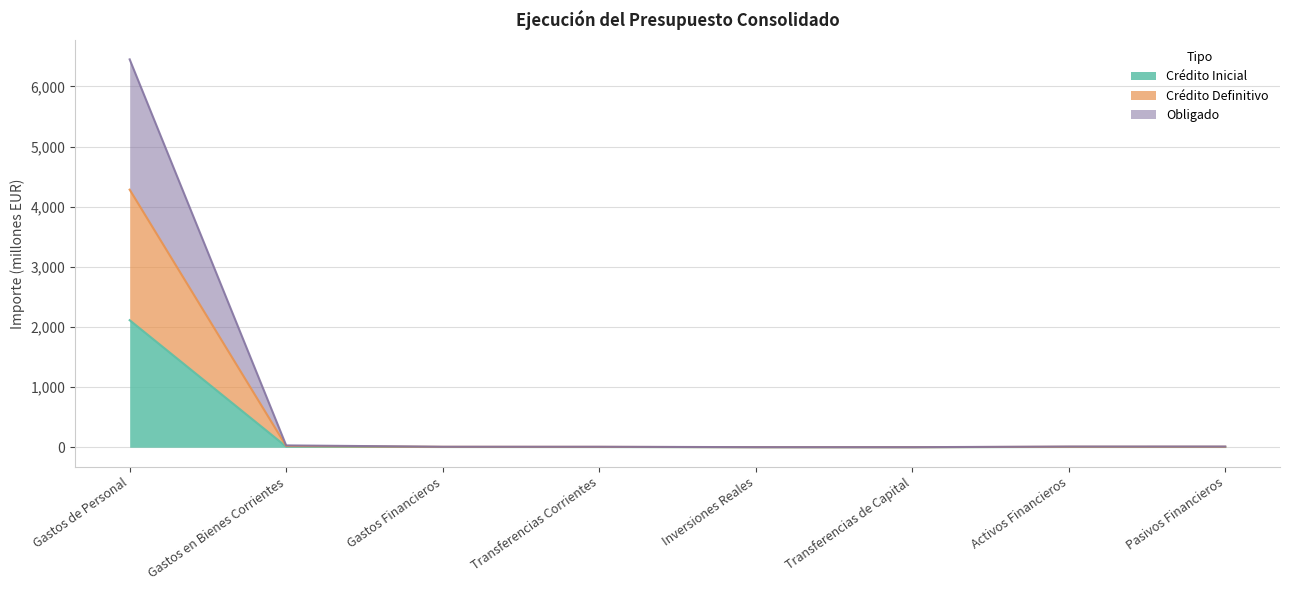

True or false: Crédito Definitivo has more than 0 interior local peaks.

False